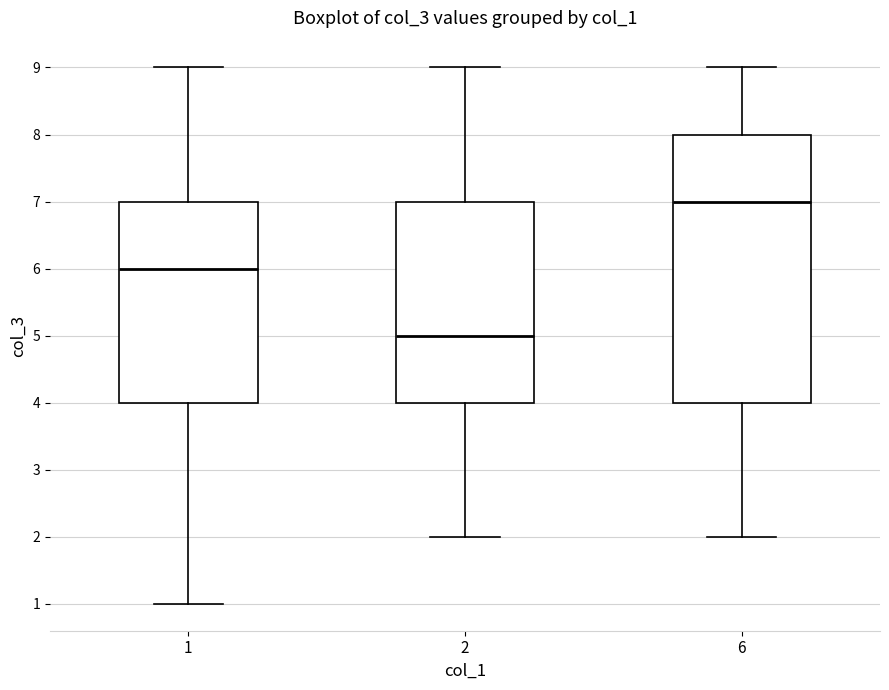

Which box's median line is the highest?

6